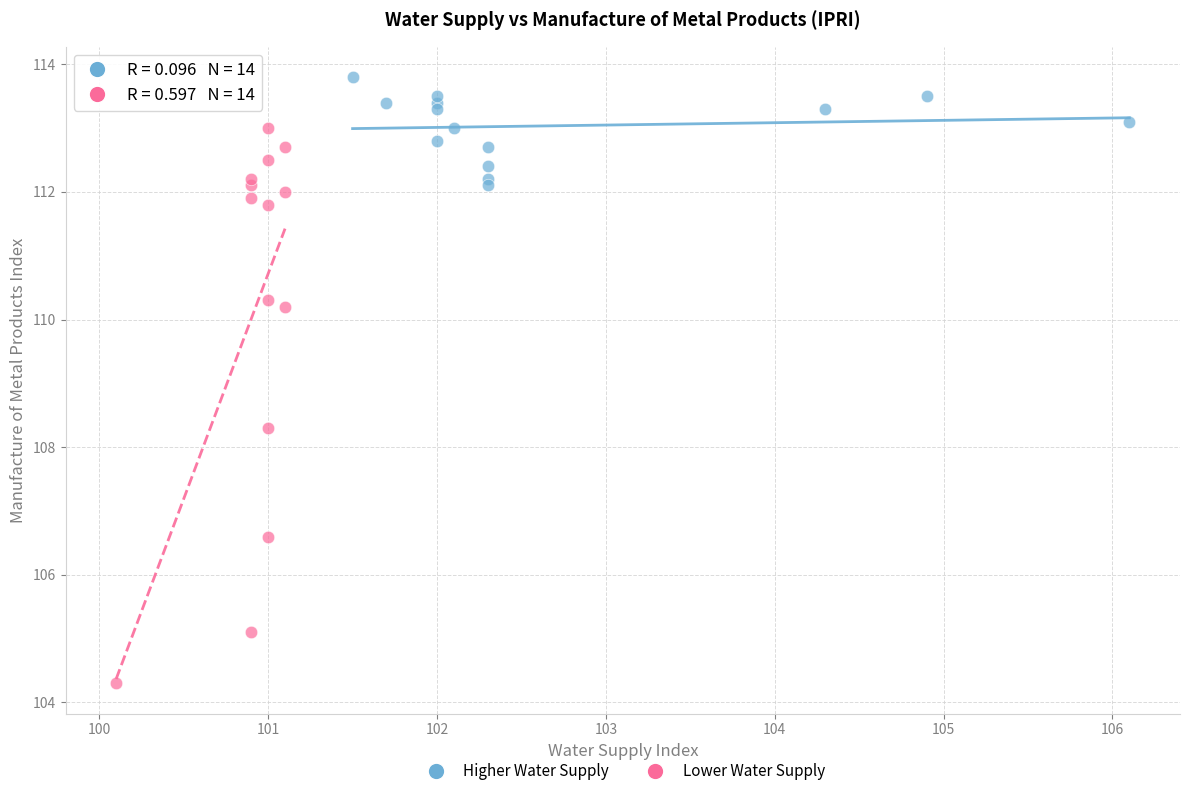

Which series reaches the minimum Y coordinate?

Lower Water Supply